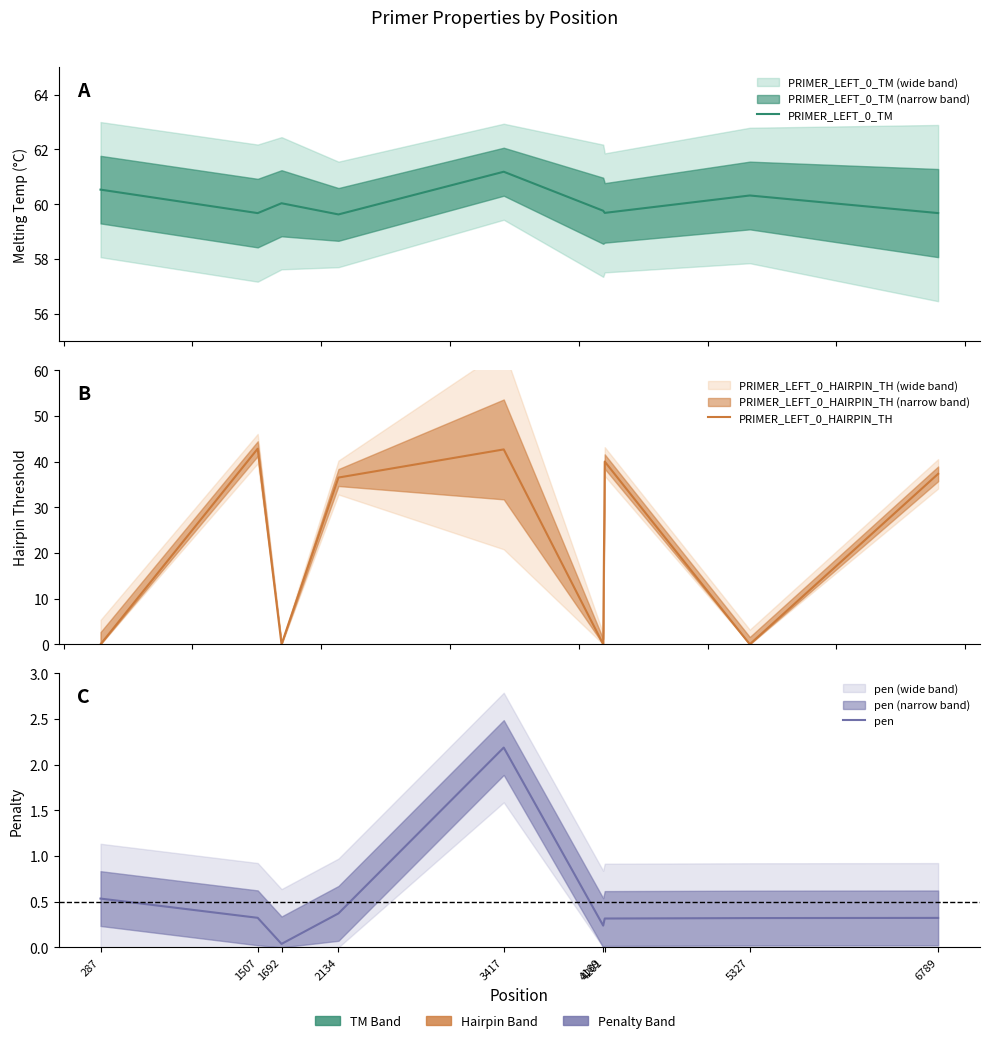

Is it true that PRIMER_LEFT_0_TM equals 85.9 at 4201?

False